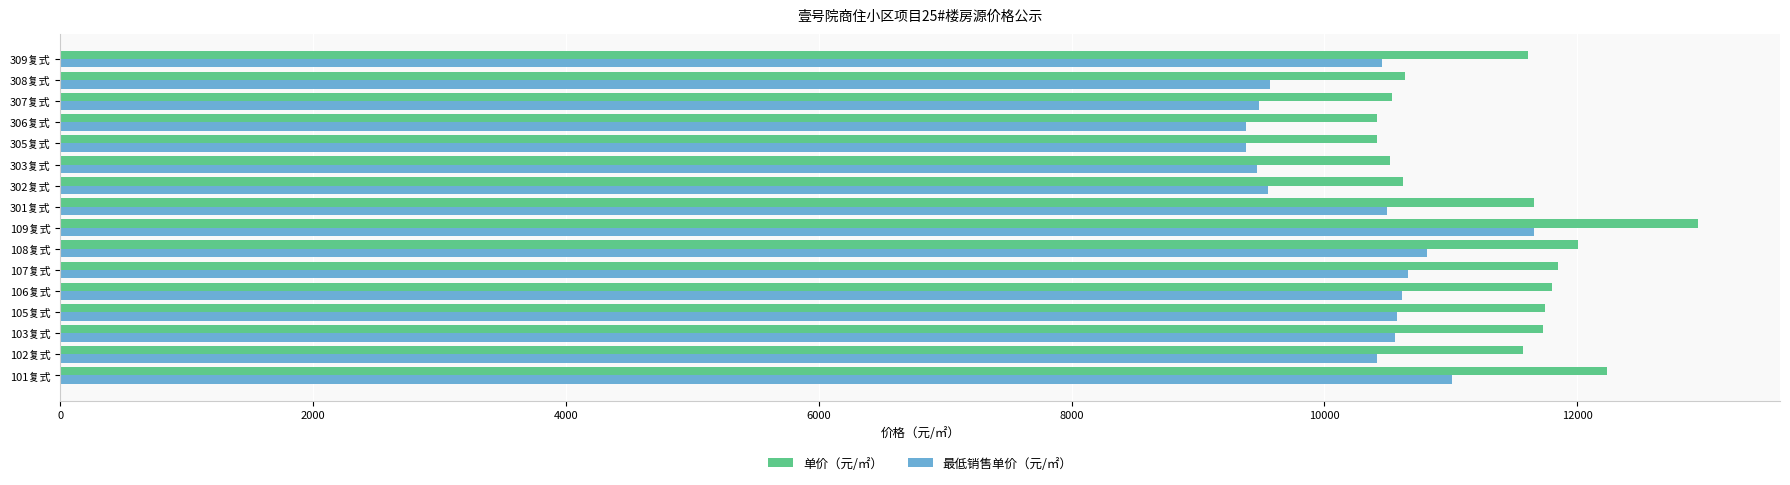

Rank the series by their maximum value, from highest to lowest.

单价（元/㎡）, 最低销售单价（元/㎡）